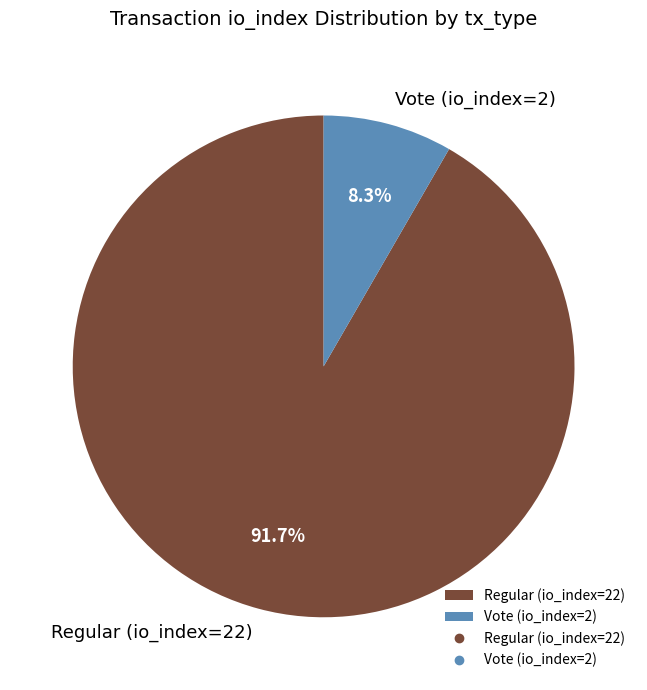

True or false: Vote (io_index=2) accounts for 8% of the total.

True